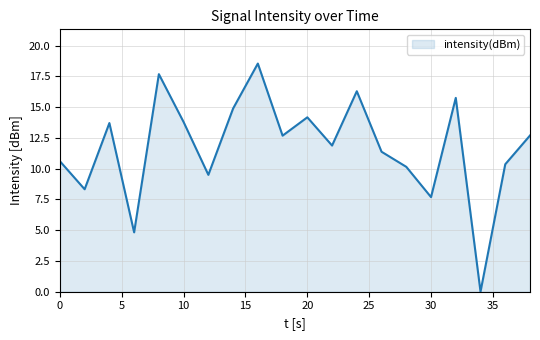

What is the maximum value shown in the chart?

18.5